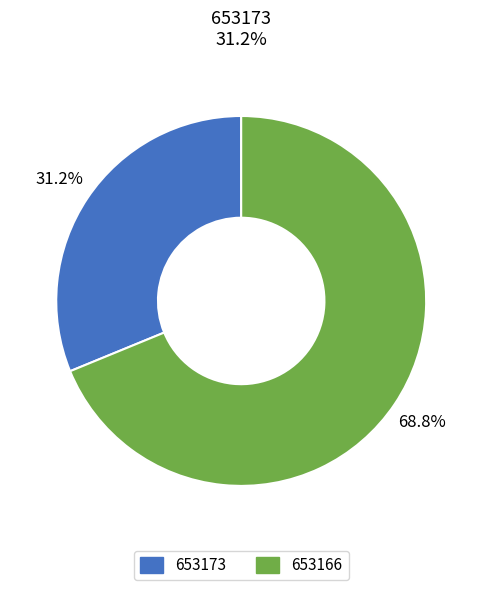

How much of the chart is everything except 653166?

31.2%